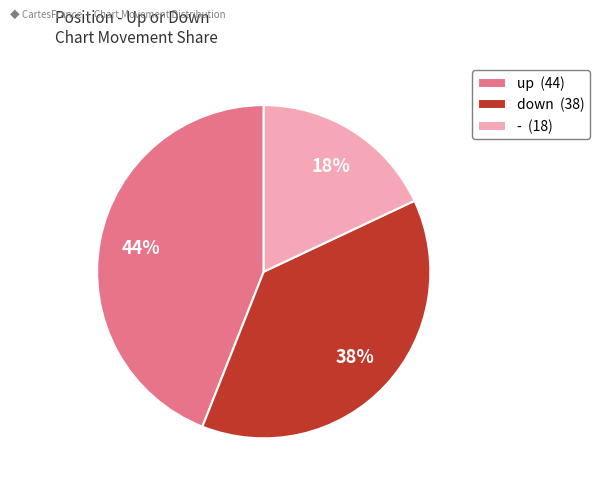

To the nearest percent, what percentage of the pie is -?

18%